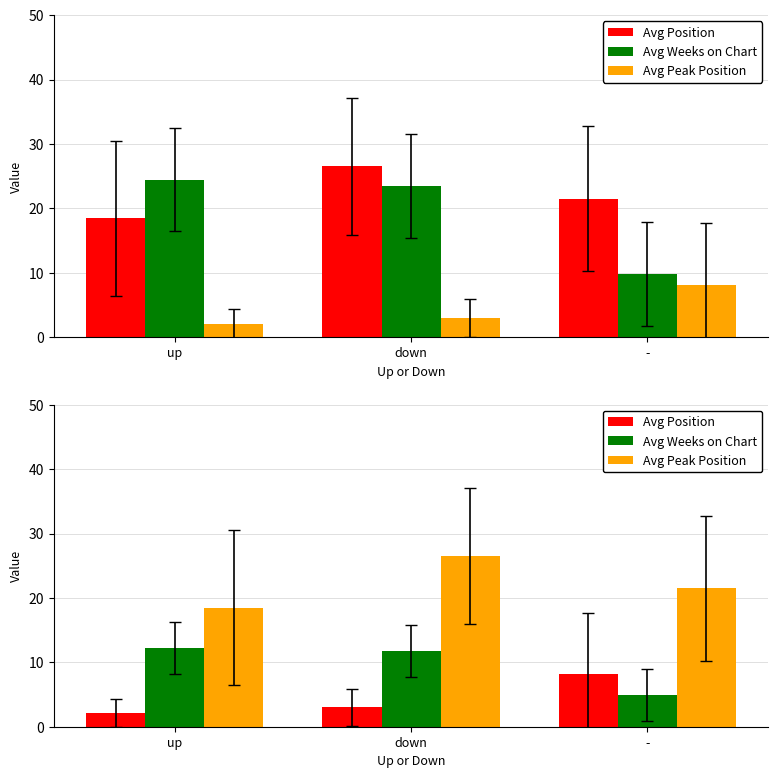

Read the Avg Peak Position value at -.

21.5